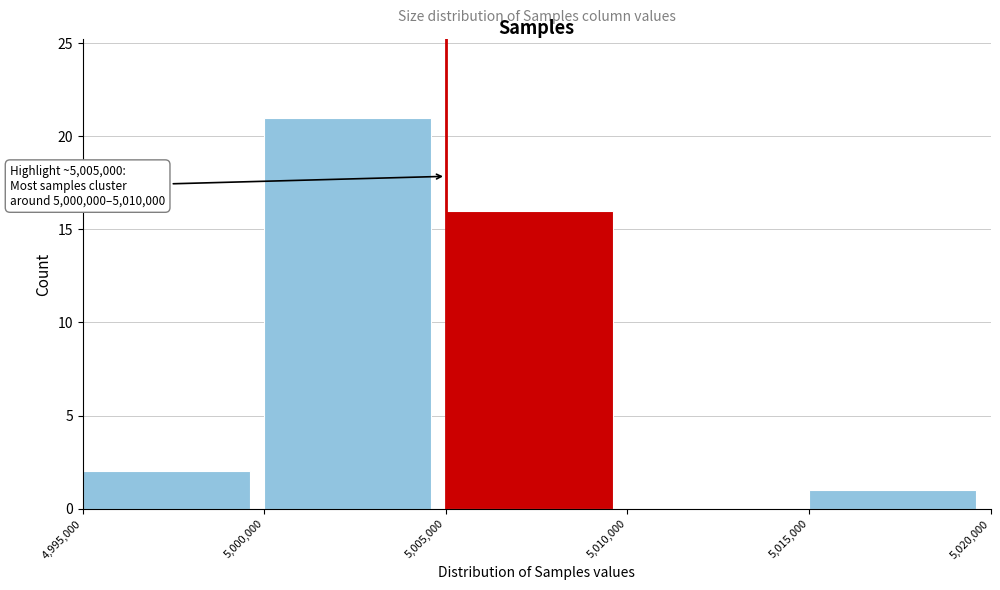

Over which range of the x-axis is the bar tallest?

5,000,000 to 5,005,000